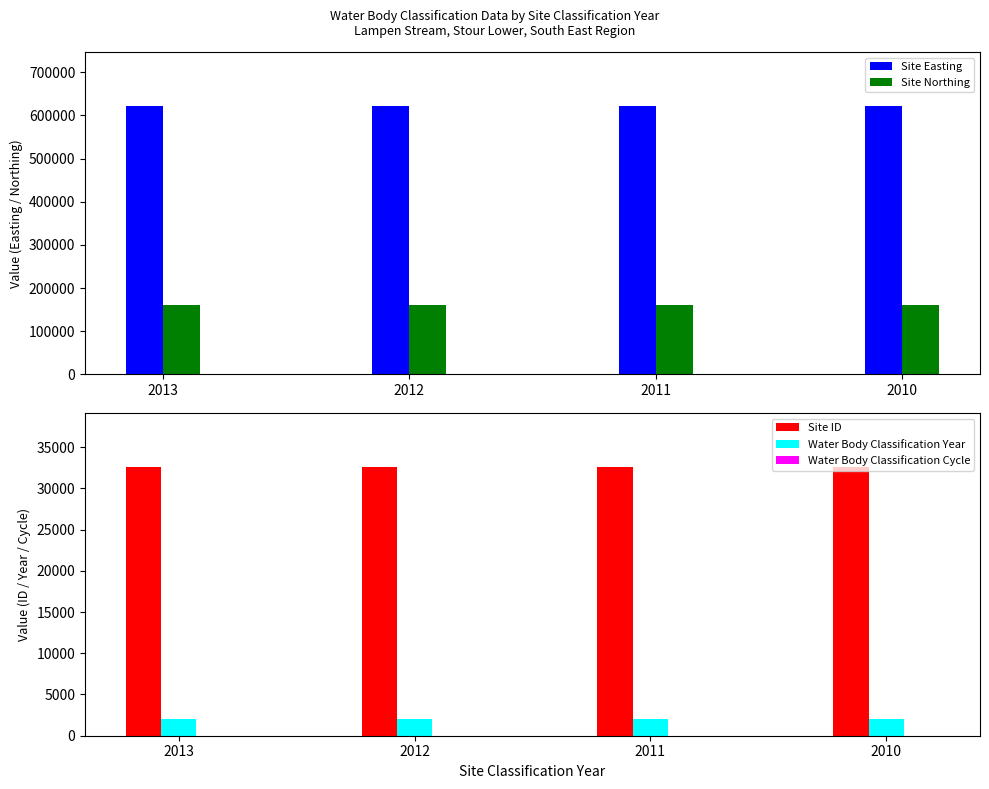

How many series are shown in this chart?

5